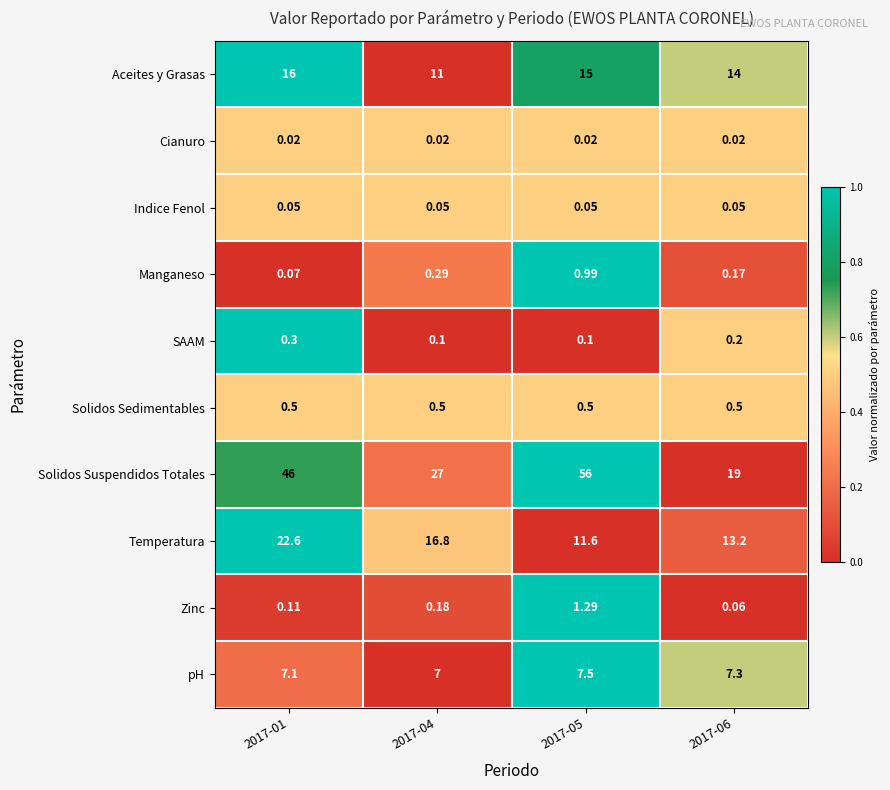

Which series changed the most between 2017-01 and 2017-04?

Solidos Suspendidos Totales